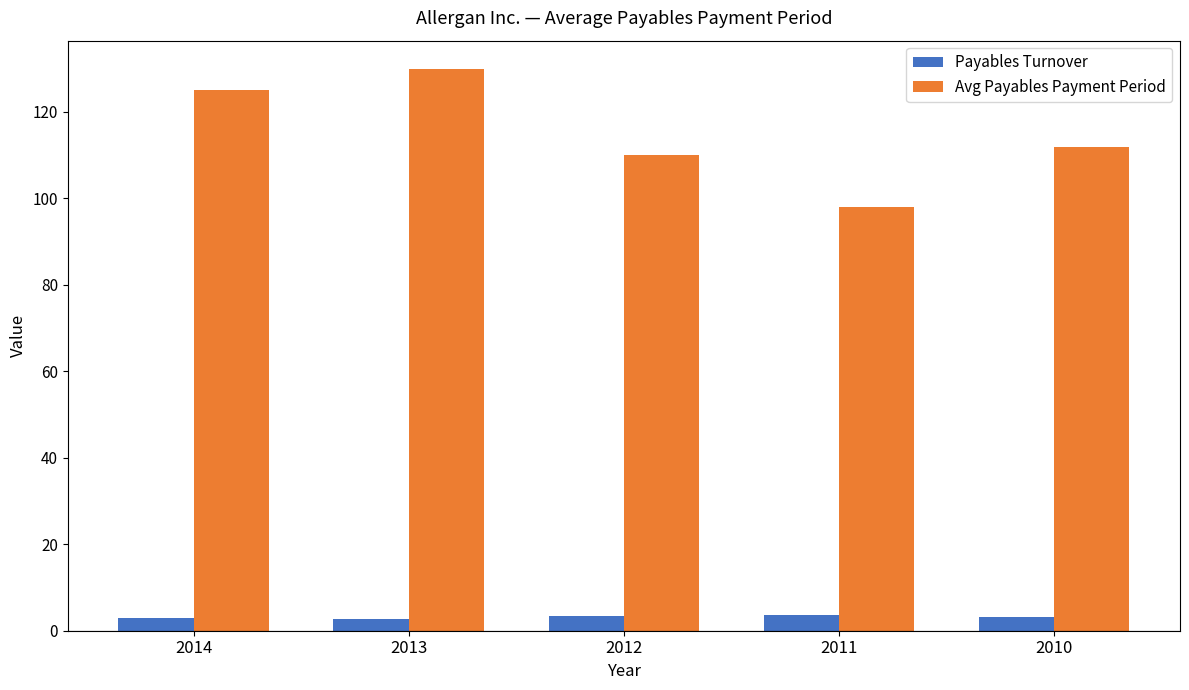

The Payables Turnover series shows 3.7 at 2011. True or false?

True